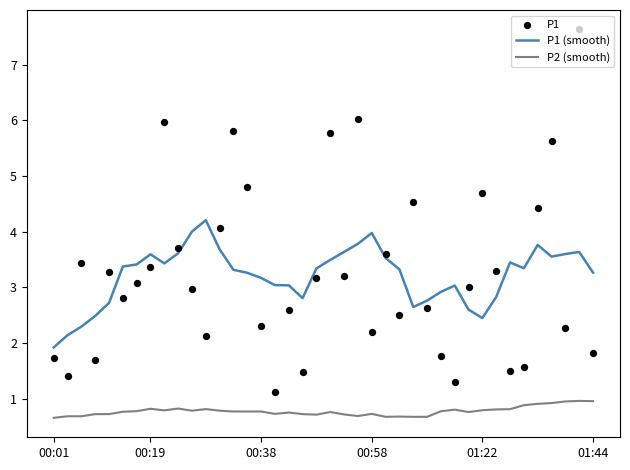

Which series contains the lowest Y value?

P2 (smooth)